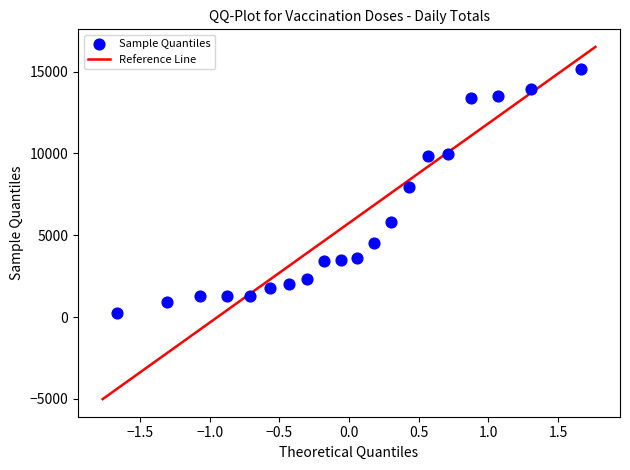

What is the range of Y values (max minus min)?

14927